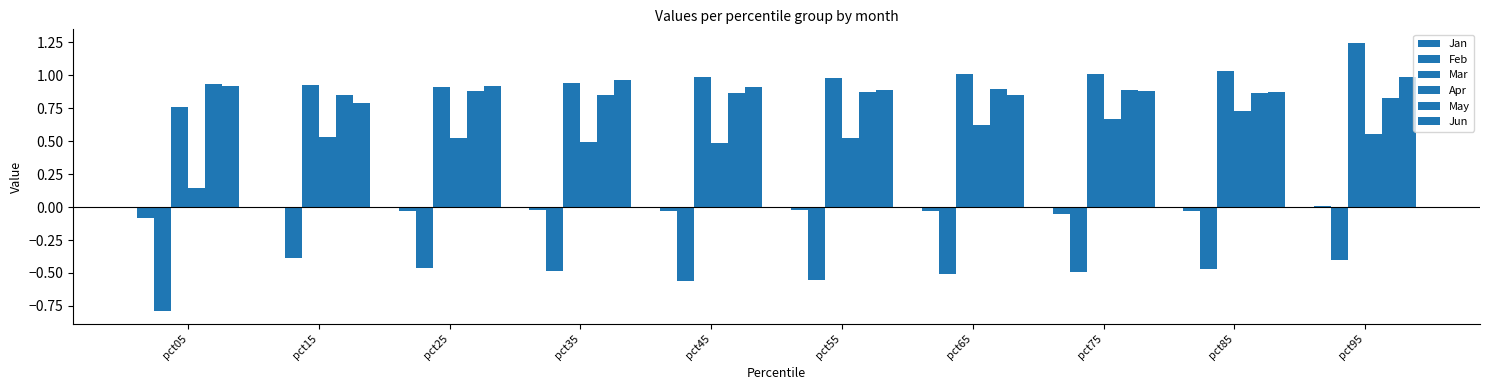

What is the value of the May bar at the 5th from the left?

0.9